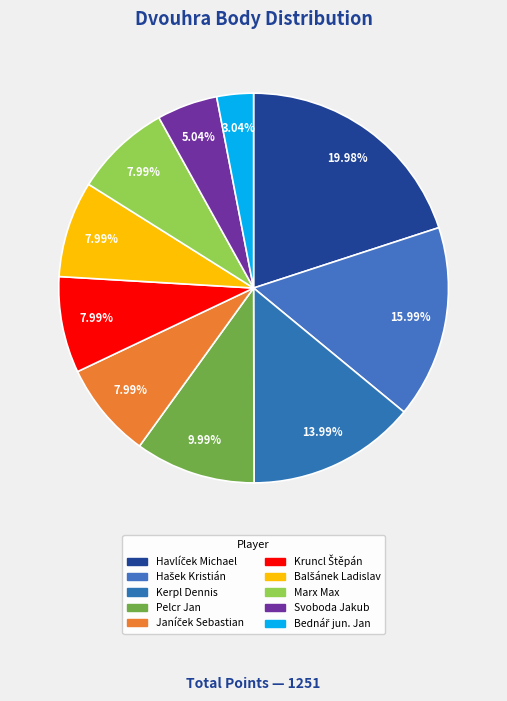

The Janíček Sebastian slice represents 8% of the pie. True or false?

True